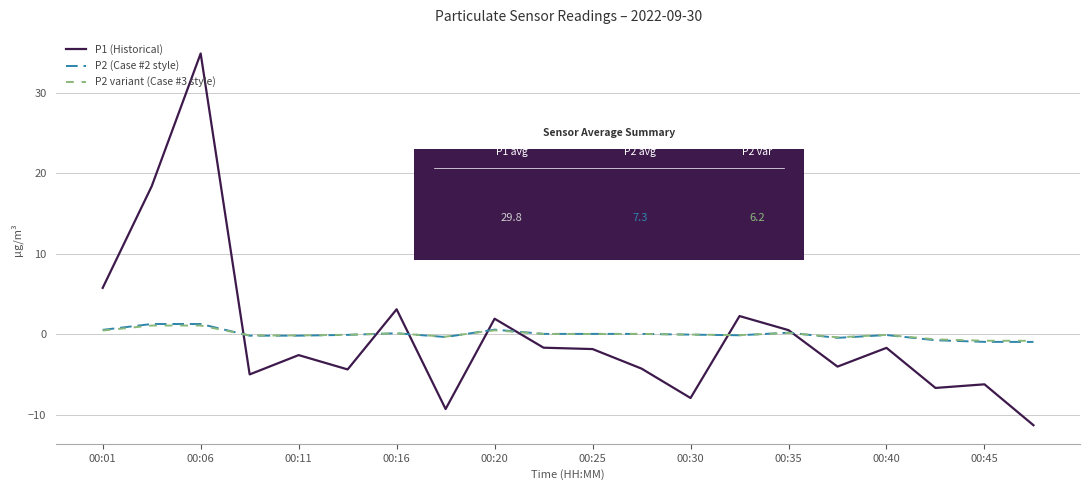

Which series has the largest range (max minus min)?

P1 (Historical)